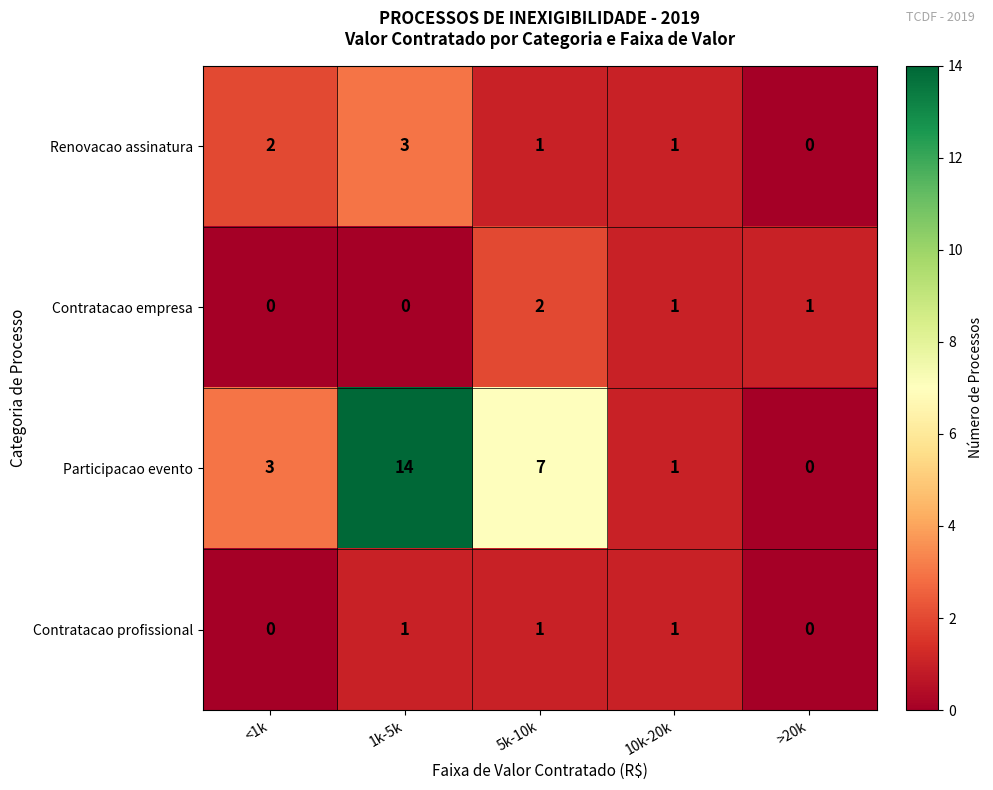

Is it true that Renovacao assinatura equals 1 at 10k-20k?

True